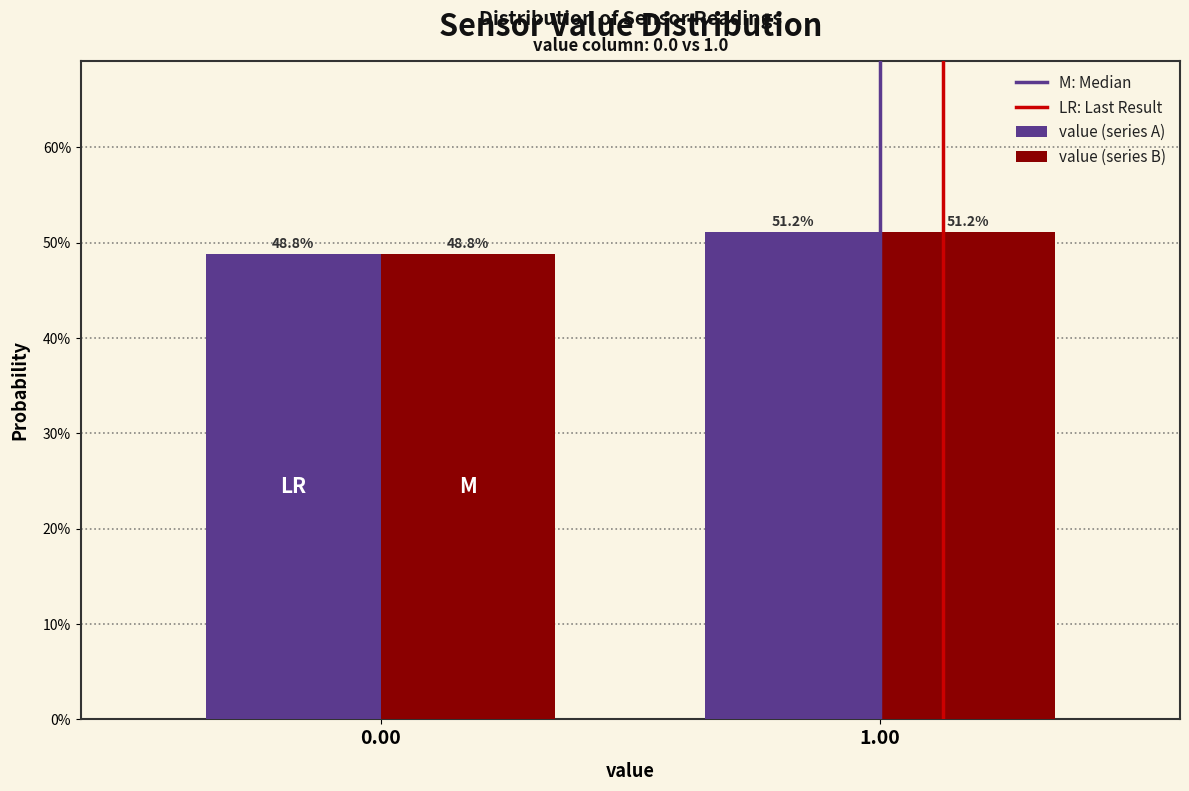

Does the chart contain any negative values?

No